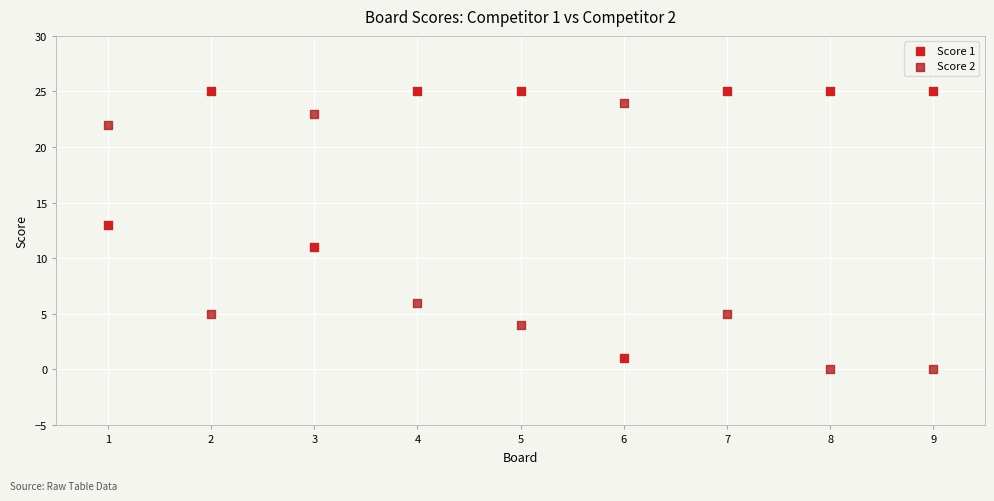

Which series reaches the minimum Y coordinate?

Score 2